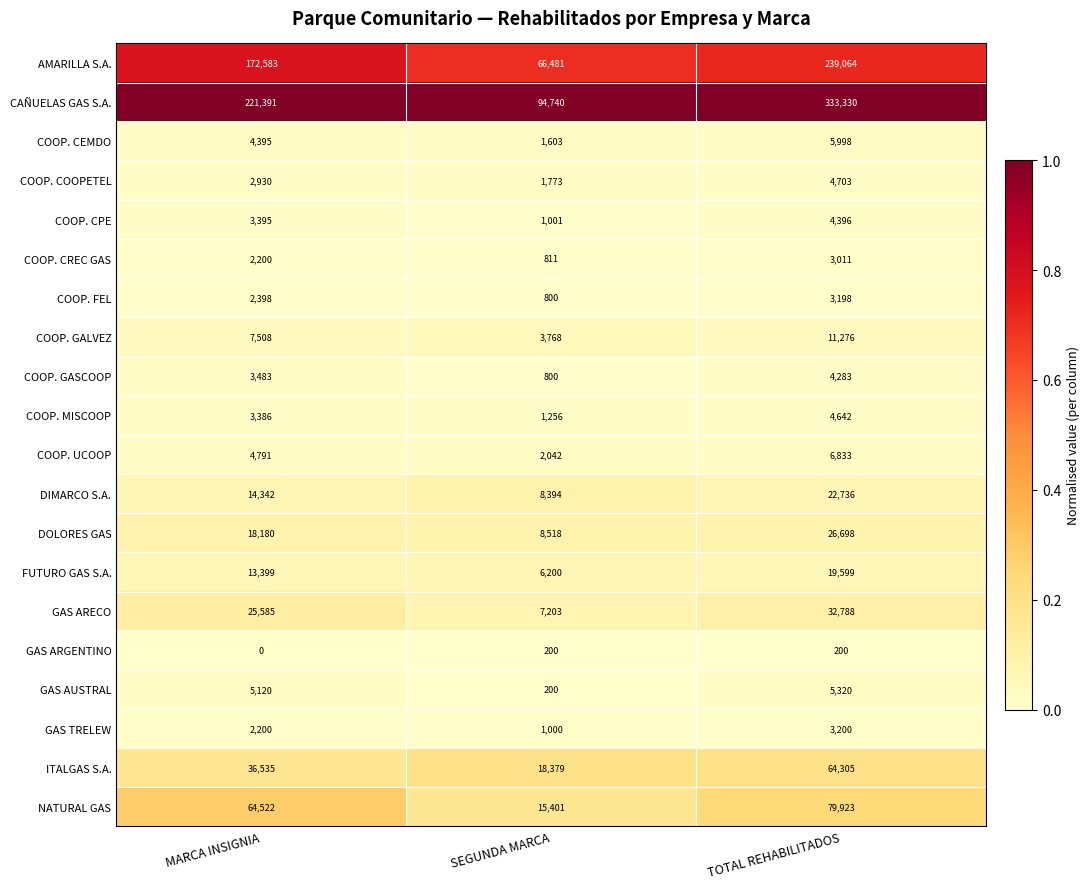

Which label corresponds to the largest value in the chart?

TOTAL REHABILITADOS